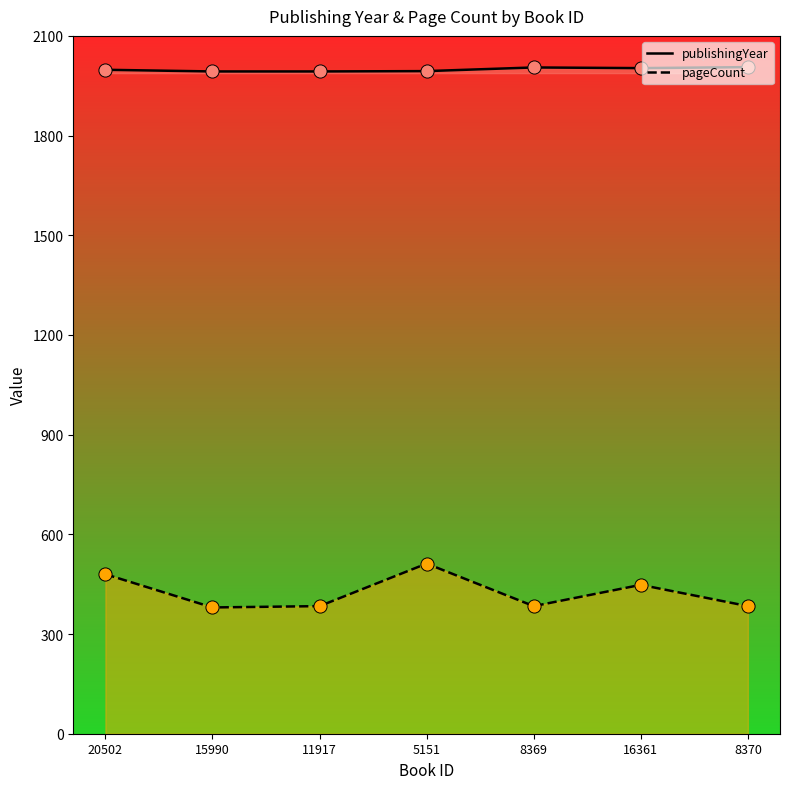

Which series reaches the minimum Y coordinate?

pageCount